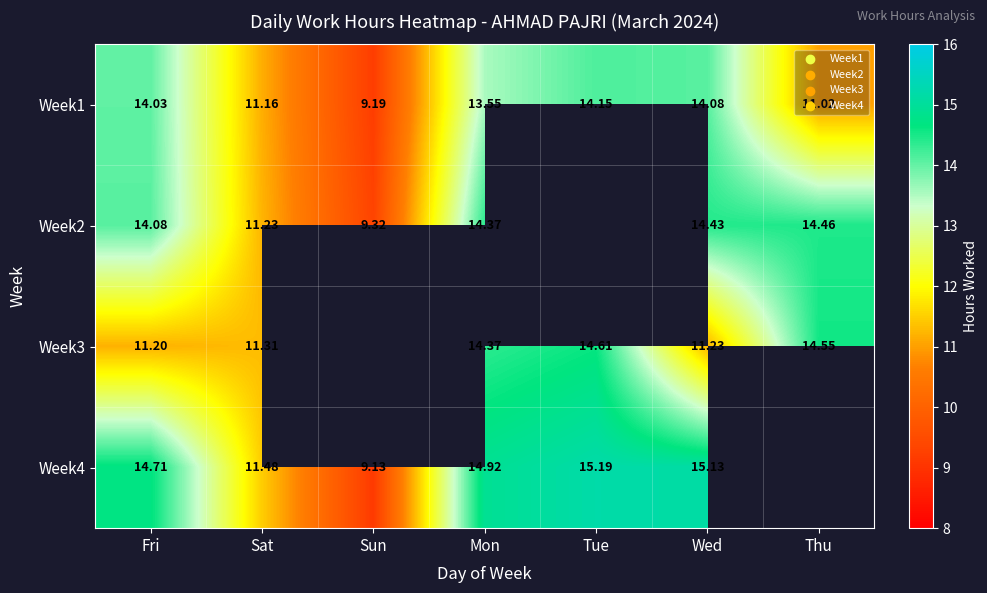

What is the sum of the Week1 values at Sat and Thu?

22.2